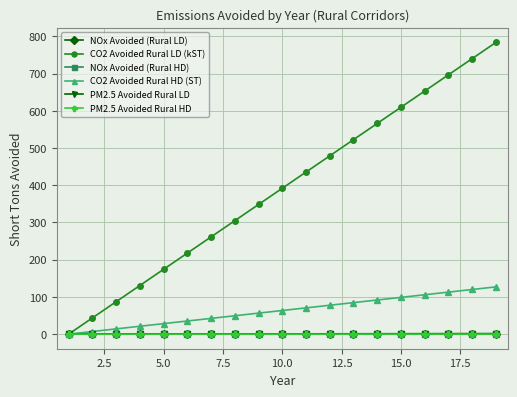

Which series has the largest total across all categories?

CO2 Avoided Rural LD (kST)